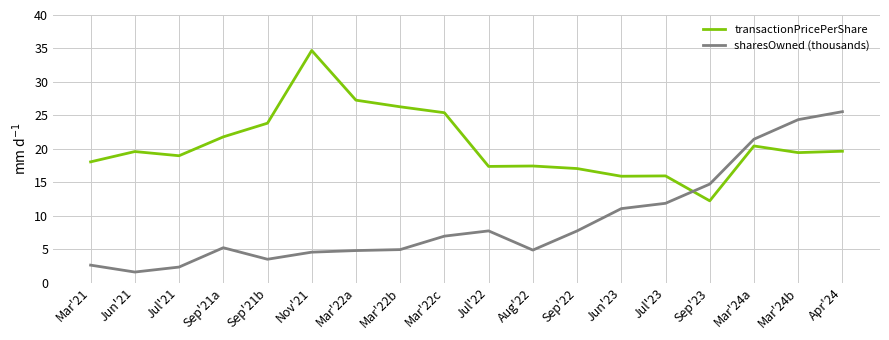

What position from the right is Jul'21?

16